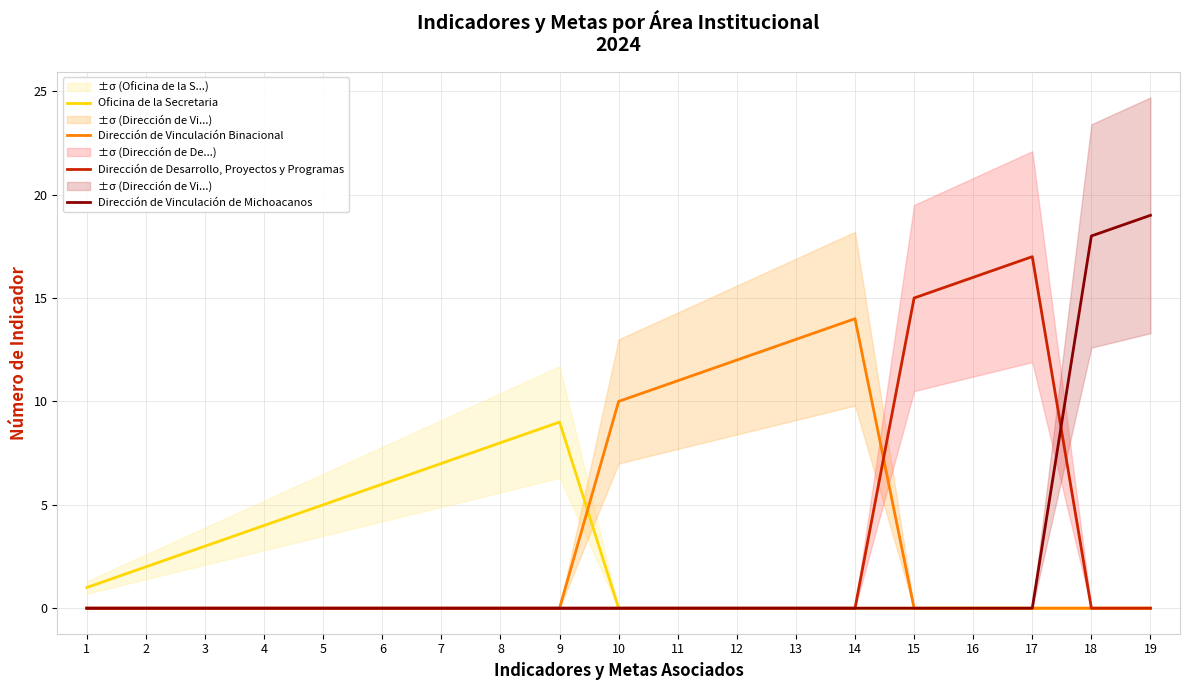

How many values in the Dirección de Vinculación de Michoacanos series exceed 0?

2